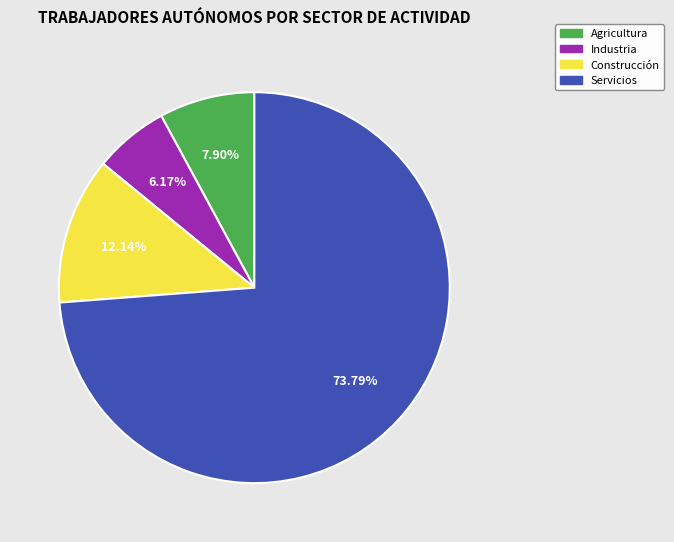

Is it true that Industria is 6% of the pie?

True